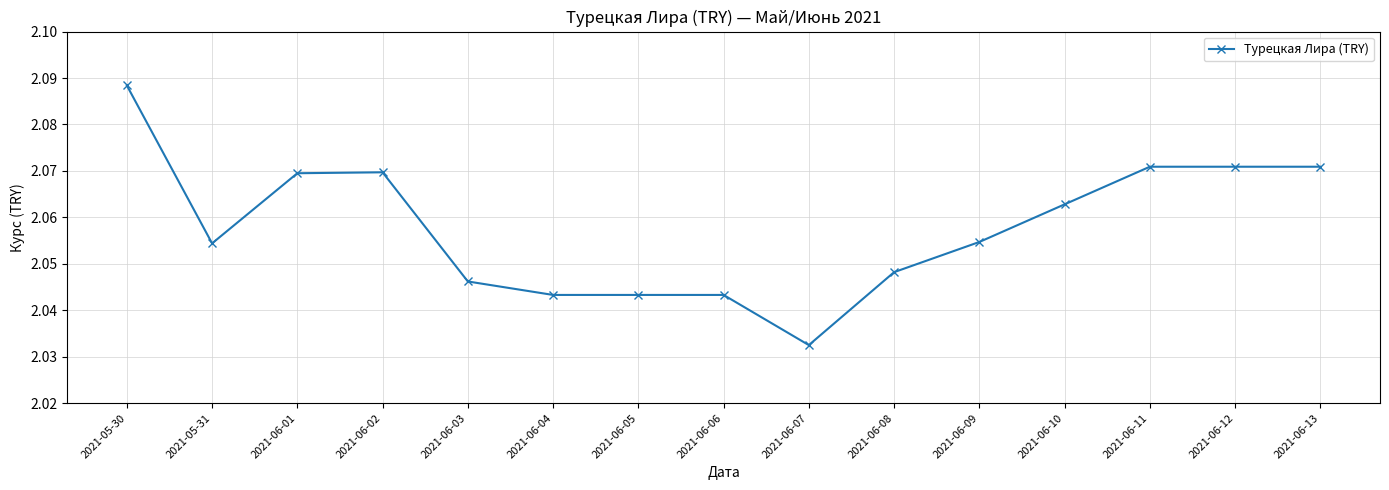

Where is the data nearest to the value 2?

2021-06-07